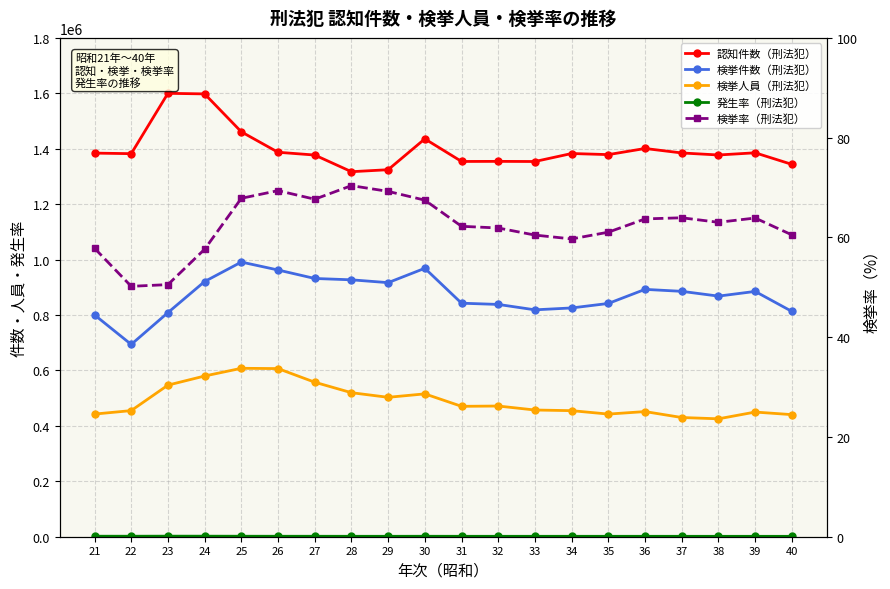

Rank the categories by 発生率（刑法犯） value from highest to lowest.

23, 24, 21, 22, 25, 26, 30, 27, 28, 31, 29, 34, 32, 36, 35, 33, 37, 38, 39, 40